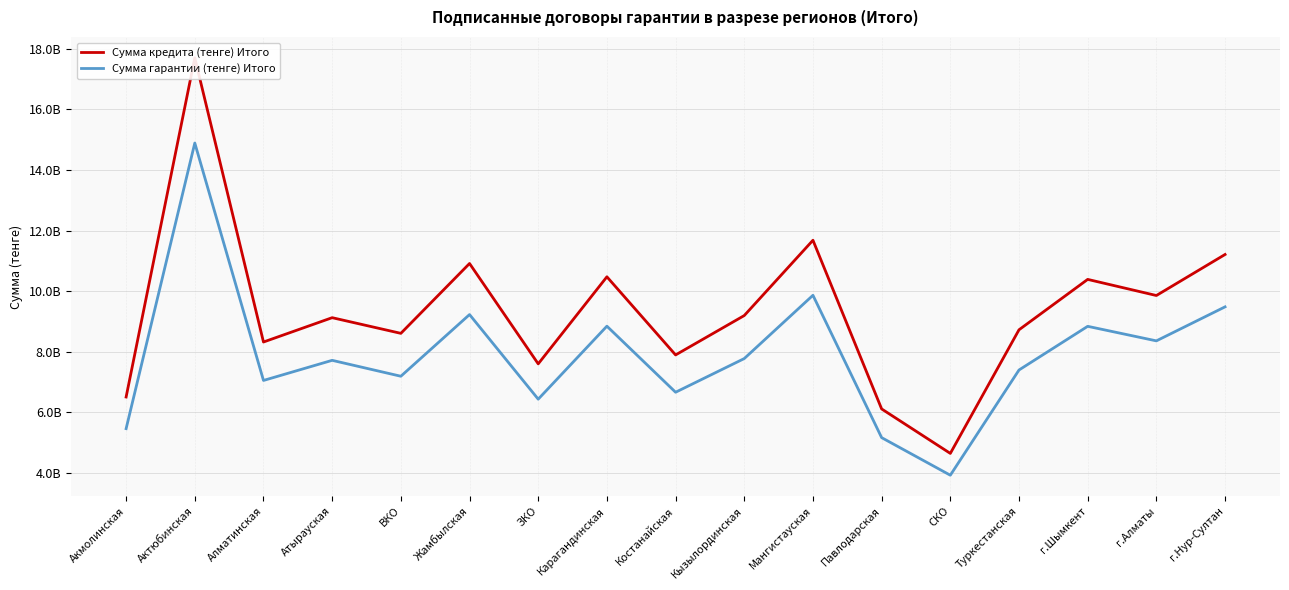

At how many categories does at least one series exceed 9190058584?

8